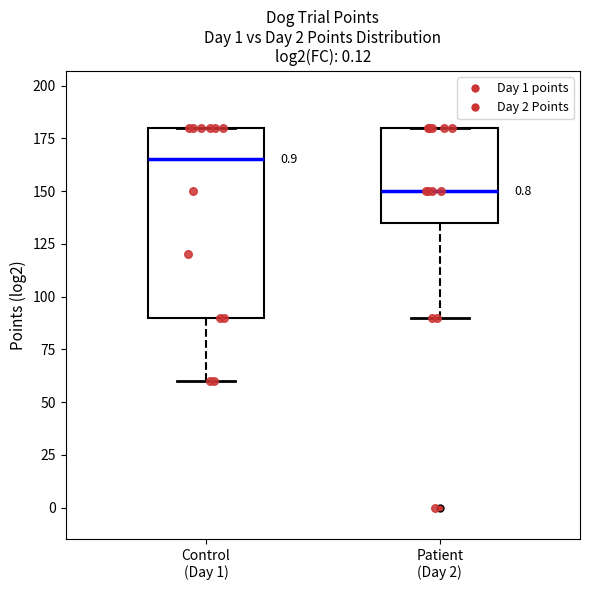

Reading left to right, read every box against the y-axis: the position of its median line, the range the box covers, and the ends of its whiskers. The values are not printed on the chart, so give them approximately, as read against the axis.

Control (Day 1): median 165, box 90 to 180, whiskers 60 to 180
Patient (Day 2): median 150, box 135 to 180, whiskers 90 to 180